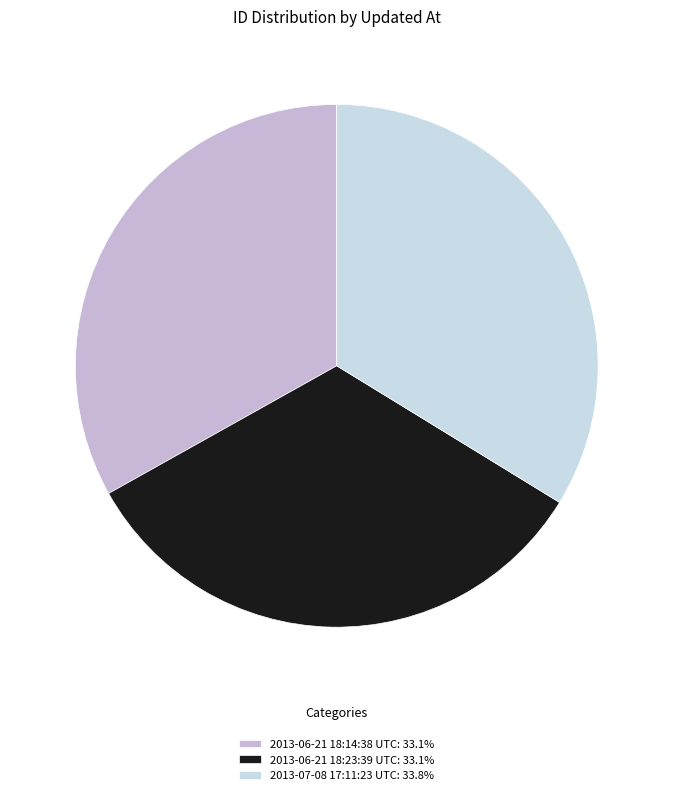

How many segments does this pie chart have?

3